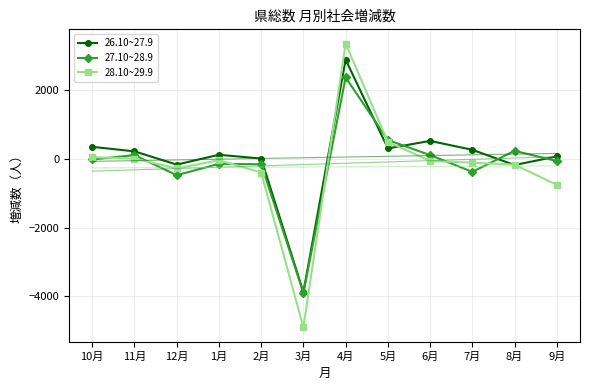

How many values in the 28.10~29.9 series exceed -69?

5